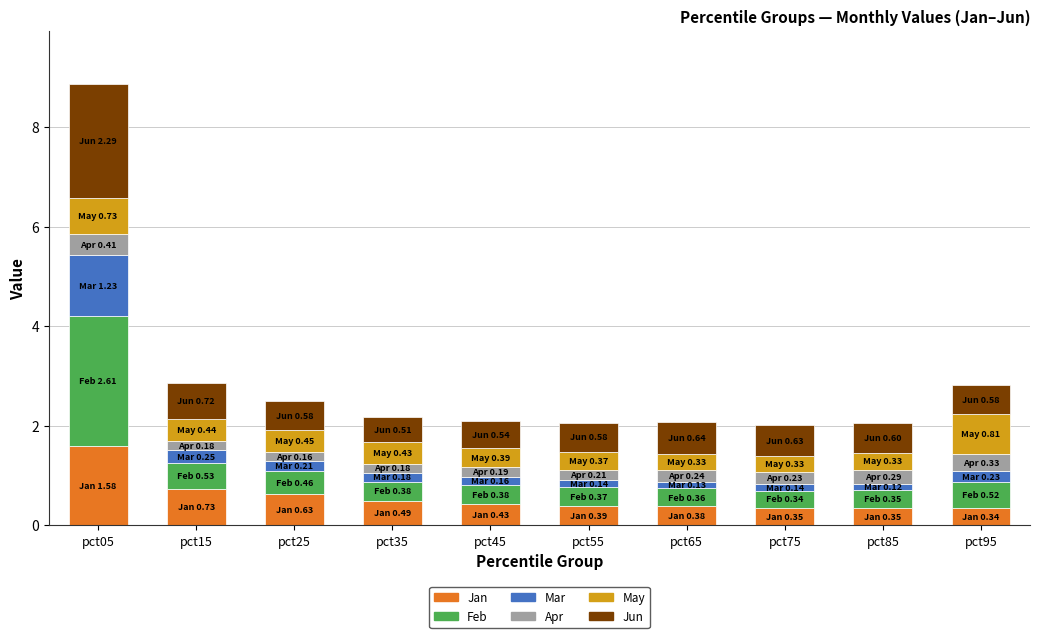

At which category is the sum across all series the highest?

pct05